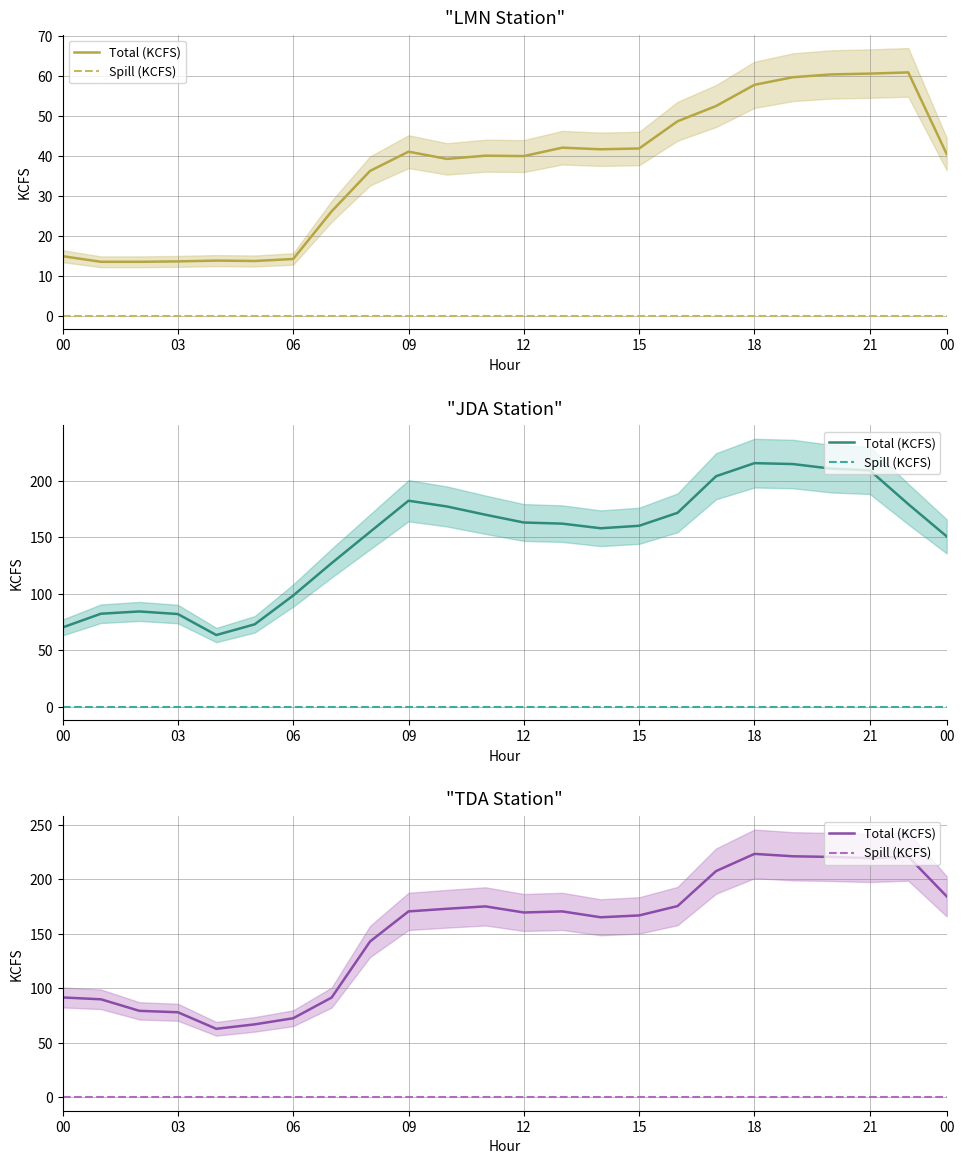

True or false: Spill (KCFS) has more than 1 points higher than both neighbors.

False